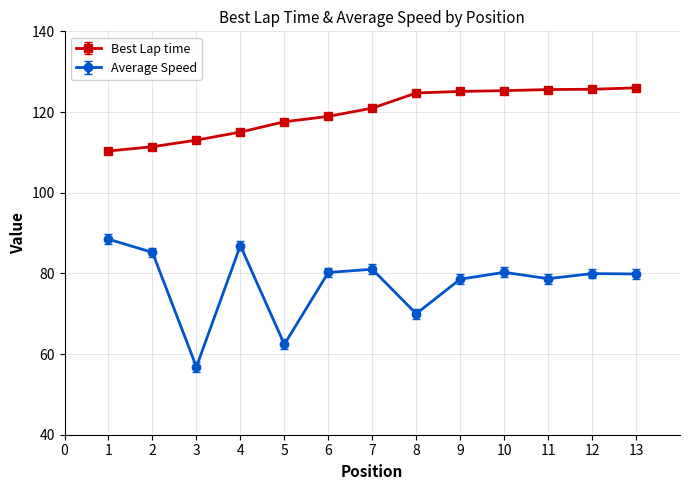

Which series has the largest total across all categories?

Best Lap time